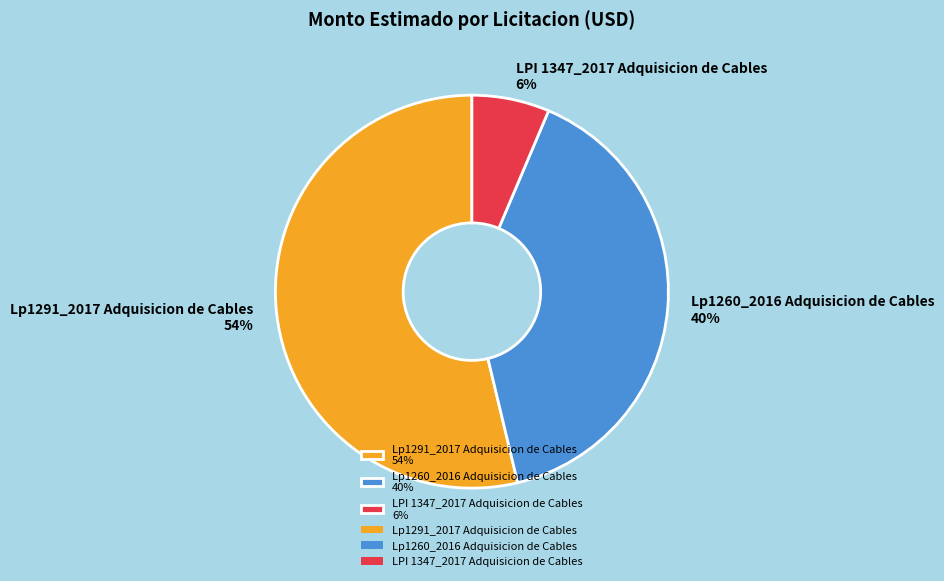

To the nearest percent, what percentage of the pie is LPI 1347_2017 Adquisicion de Cables?

6%